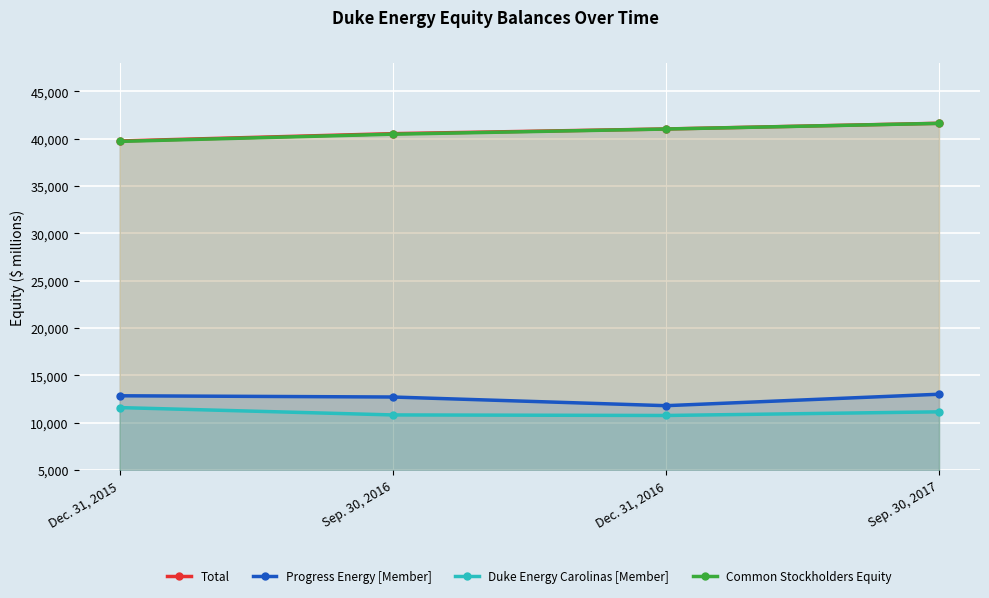

What is the sum of the Duke Energy Carolinas [Member] values at Sep. 30, 2016 and Dec. 31, 2016?

21602